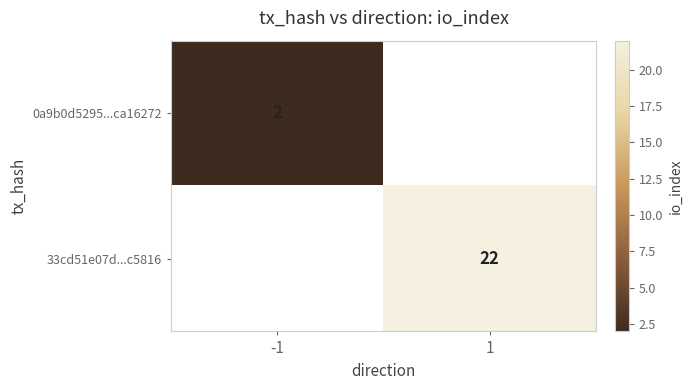

True or false: 33cd51e07d...c5816 has a value of 22 at 1.

True